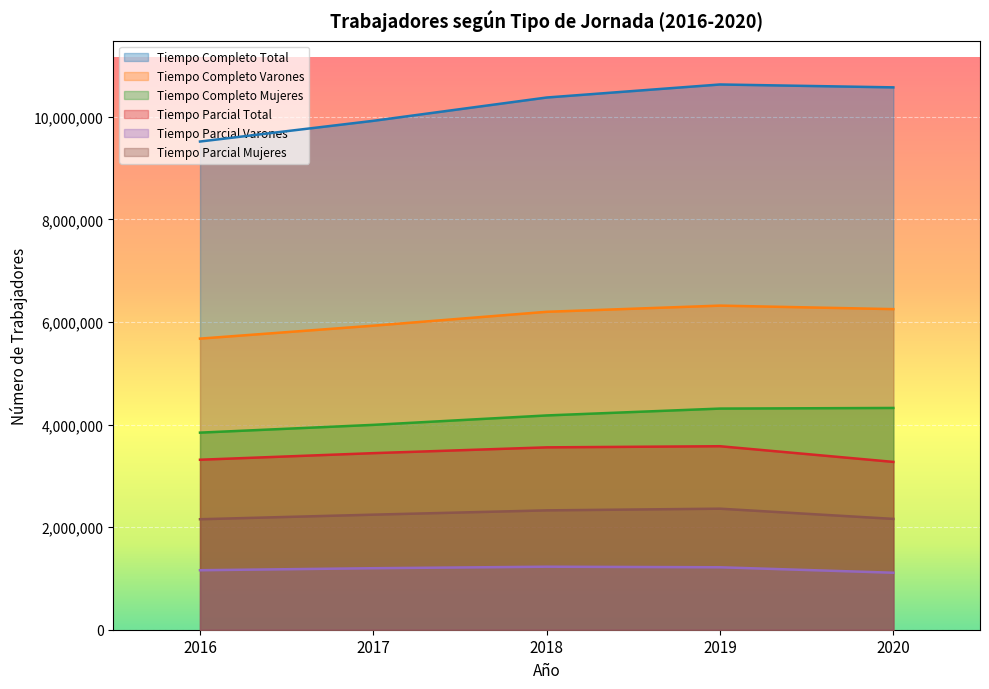

What is the value of the Tiempo Parcial Total point at the 4th from the left?

3577442